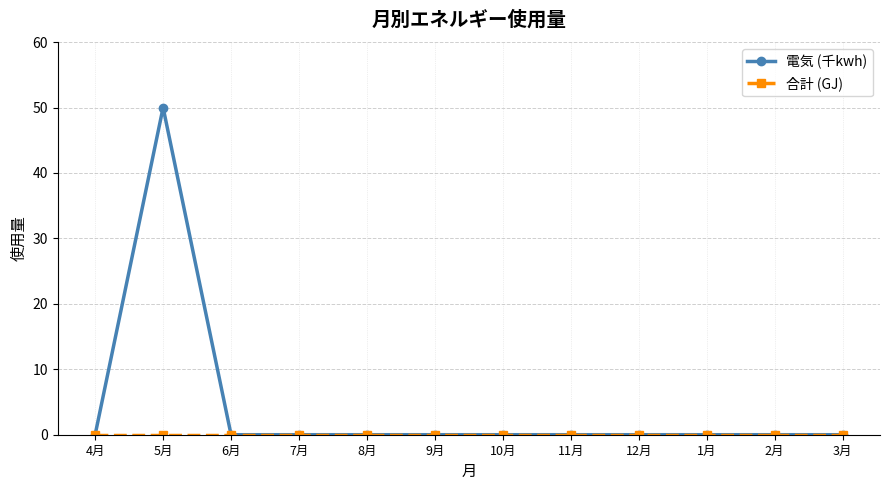

What is the label of the 7th point from the left?

10月